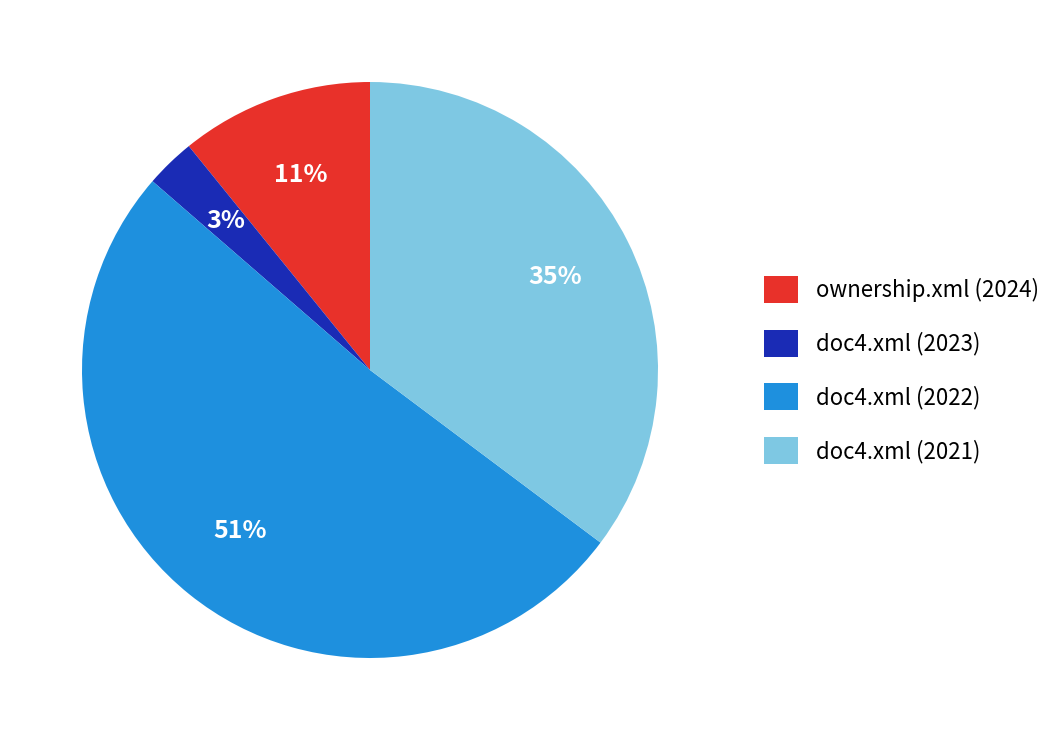

True or false: doc4.xml (2023) accounts for 14% of the total.

False